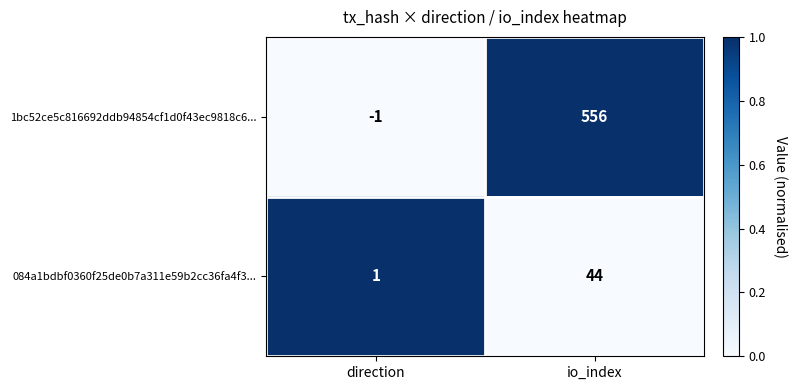

Reading left to right, what are all the values shown in this chart?

1bc52ce5c816692ddb94854cf1d0f43ec9818c6...: -1	556
084a1bdbf0360f25de0b7a311e59b2cc36fa4f3...: 1	44